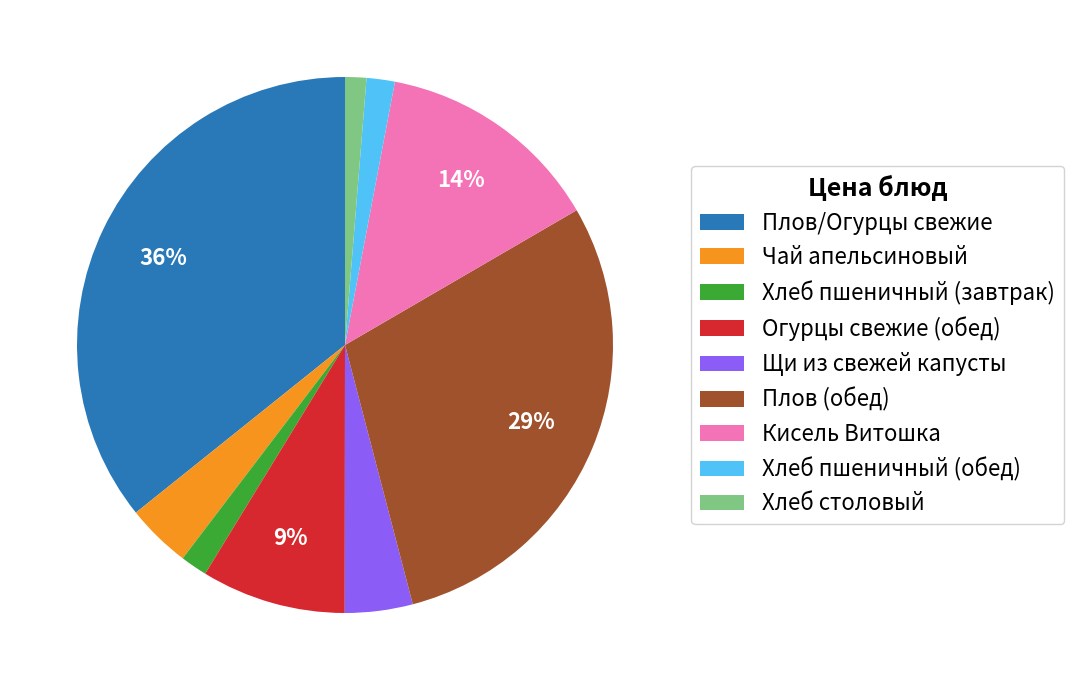

Is Огурцы свежие (обед) the majority of the pie?

No